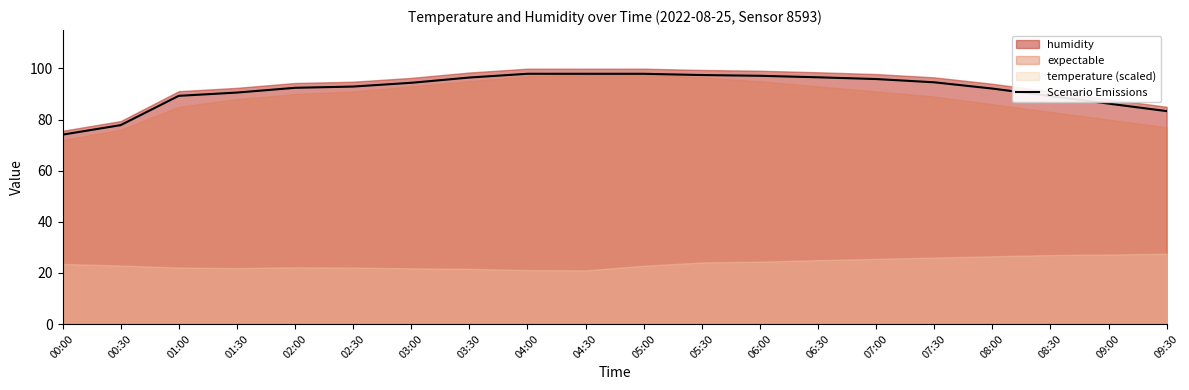

Is it true that the value at 00:00 is 74.1?

True